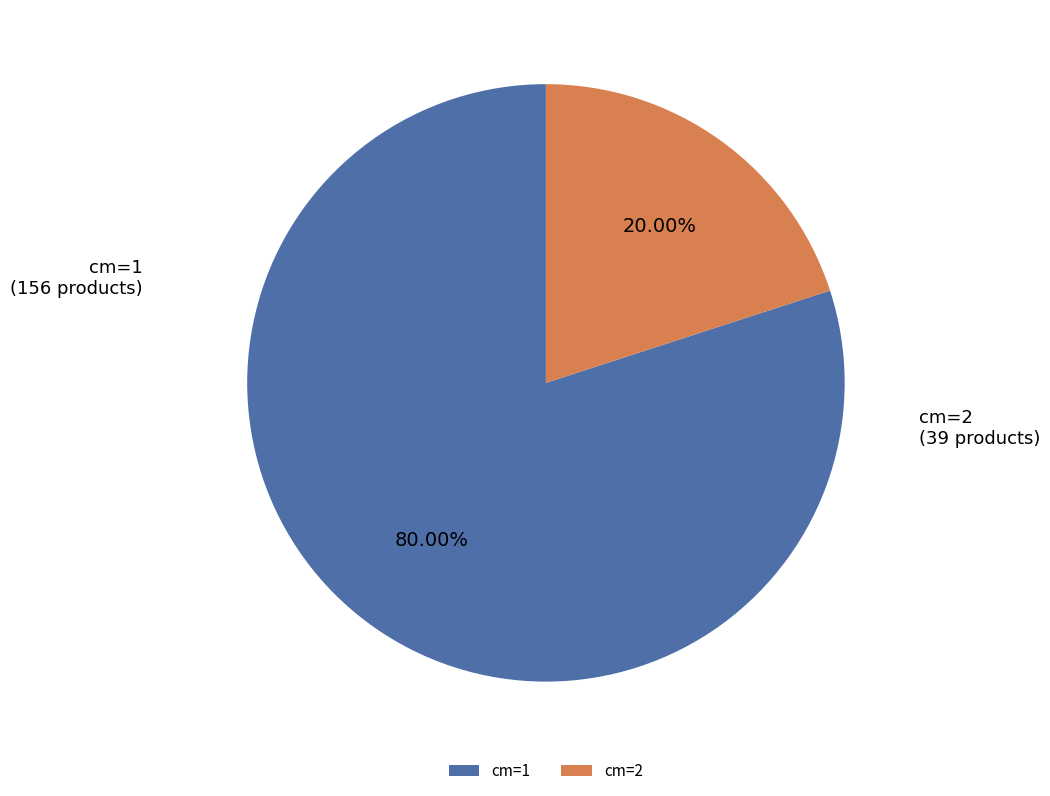

Which has a higher value, cm=2 or cm=1?

cm=1